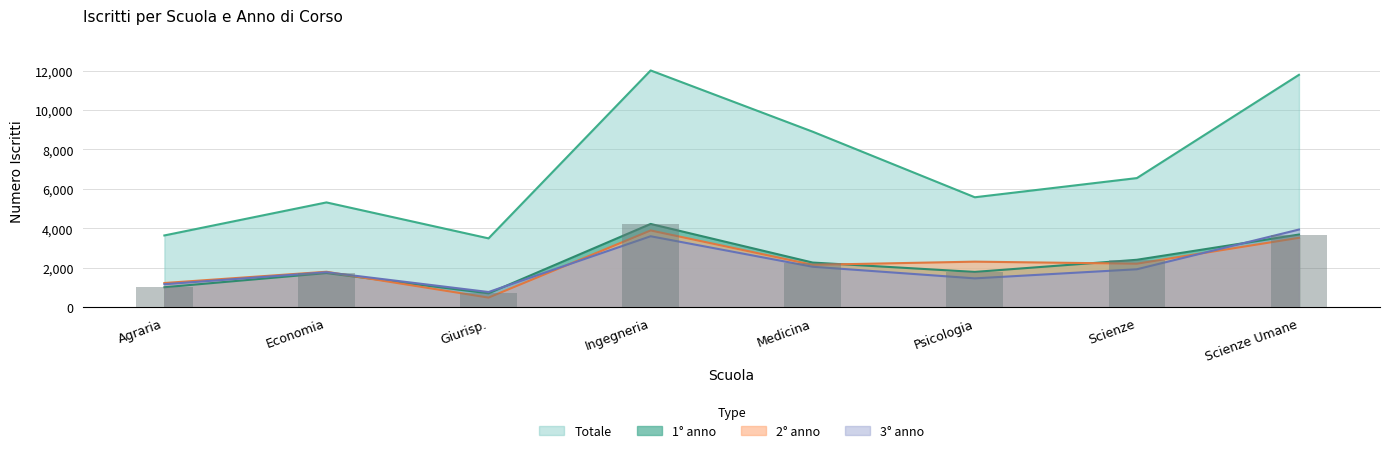

What position from the right is Agraria?

8